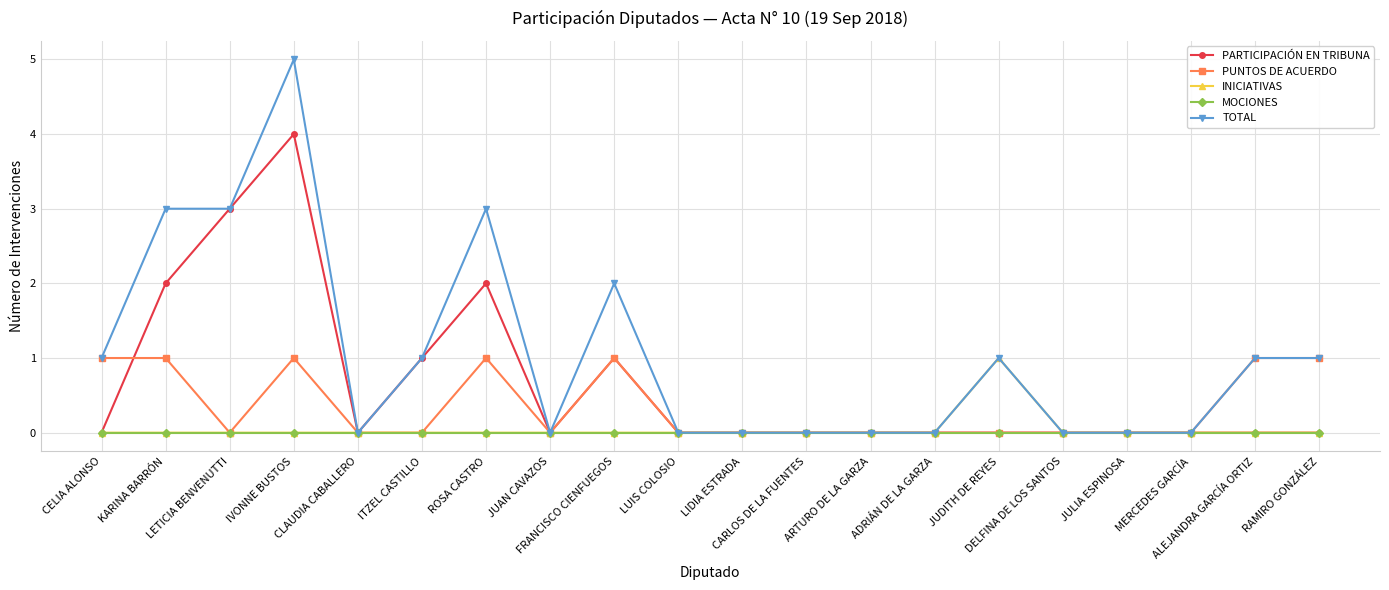

What are all the series names shown in the legend?

PARTICIPACIÓN EN TRIBUNA, PUNTOS DE ACUERDO, INICIATIVAS, MOCIONES, TOTAL